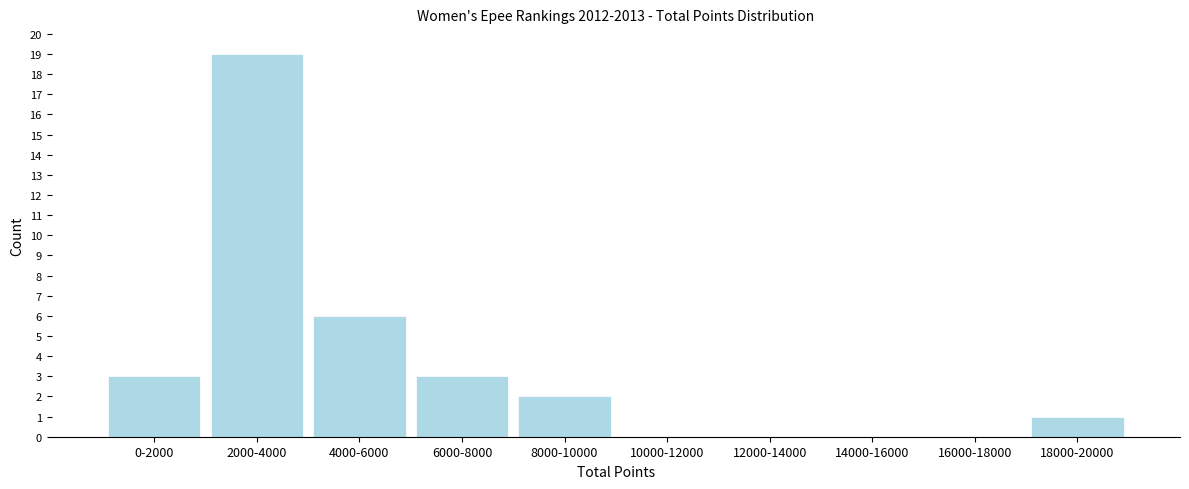

Reading right to left, list all the values displayed in this chart.

18000-20000=1	16000-18000=0	14000-16000=0	12000-14000=0	10000-12000=0	8000-10000=2	6000-8000=3	4000-6000=6	2000-4000=19	0-2000=3